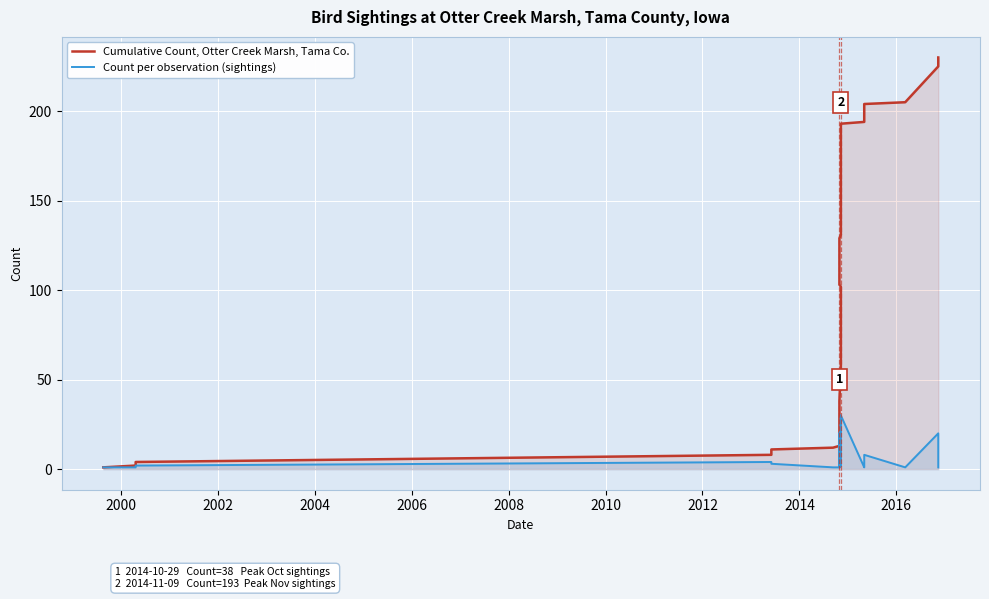

What are all the series names shown in the legend?

Cumulative Count, Otter Creek Marsh, Tama Co., Count per observation (sightings)